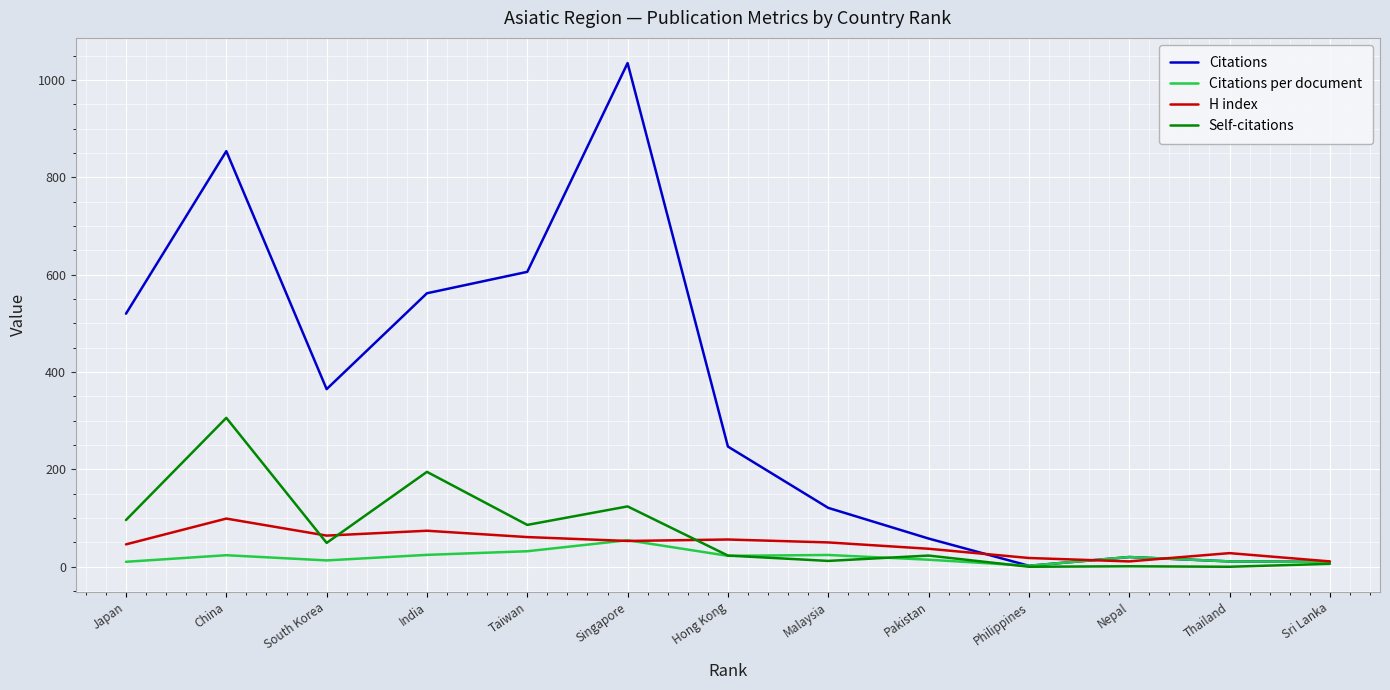

How many categories are shown in the chart?

13